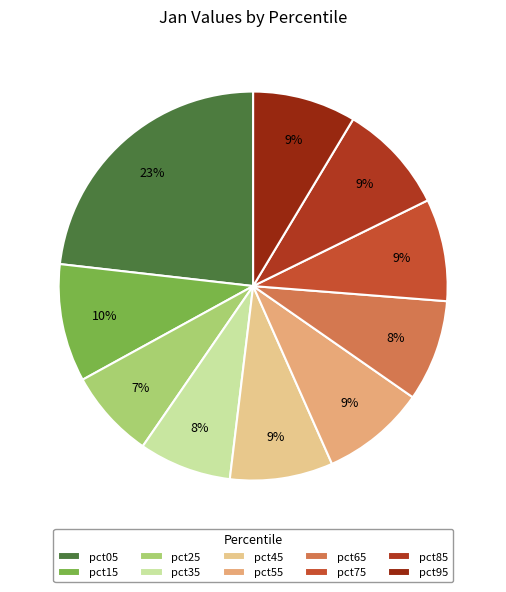

Is there any slice that represents more than half of the pie?

No